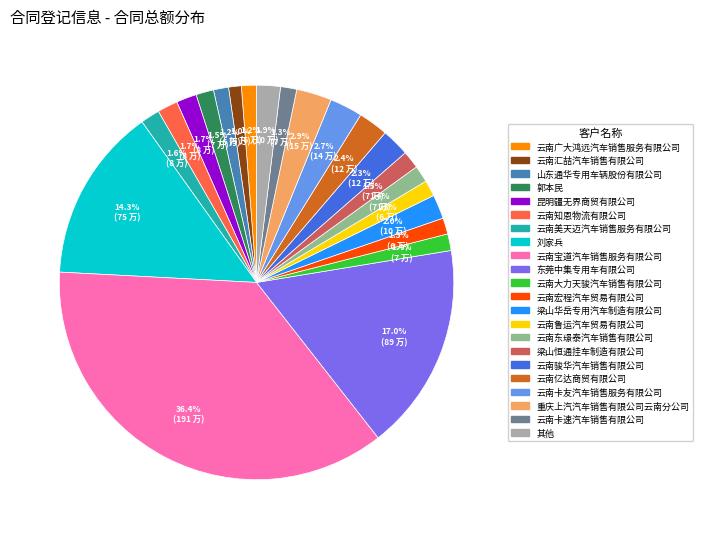

What is the largest slice in the pie chart?

云南宝道汽车销售服务有限公司